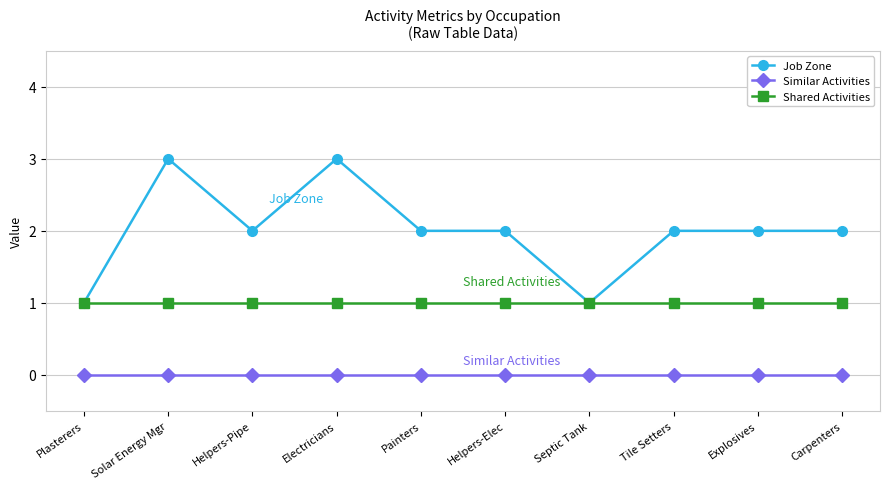

At Solar Energy Mgr, list the series in order from smallest to largest.

Similar Activities, Shared Activities, Job Zone